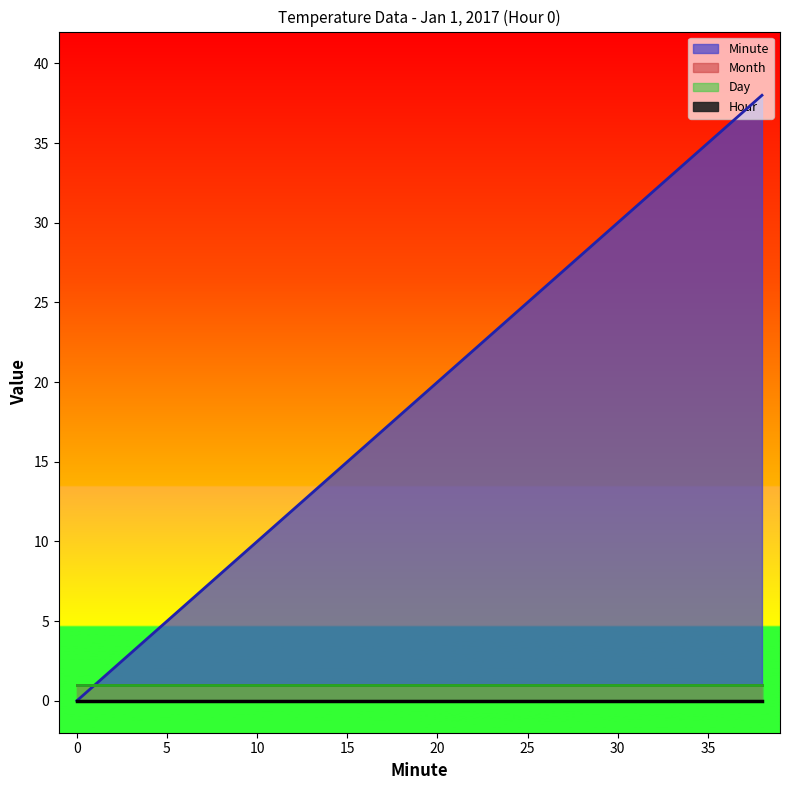

Which has a higher value, 28 or 12?

28